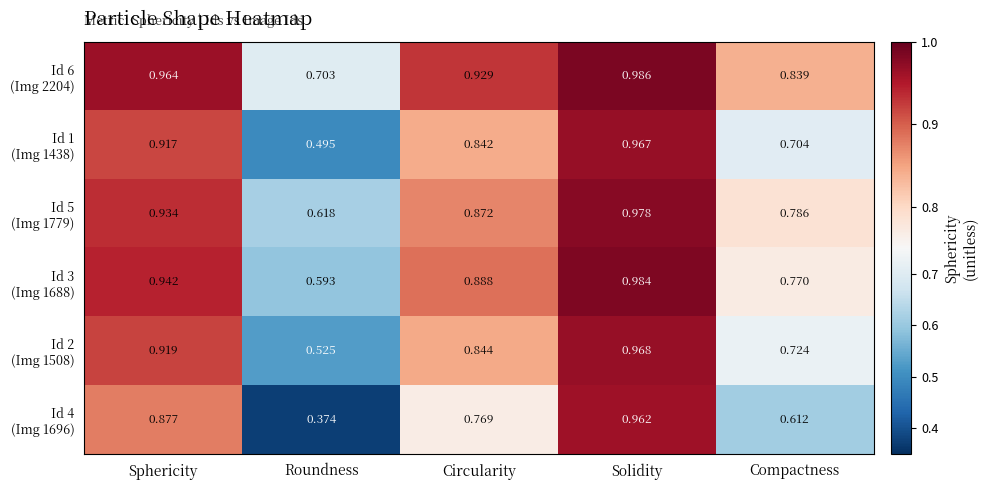

Which label corresponds to the largest value in the chart?

Solidity